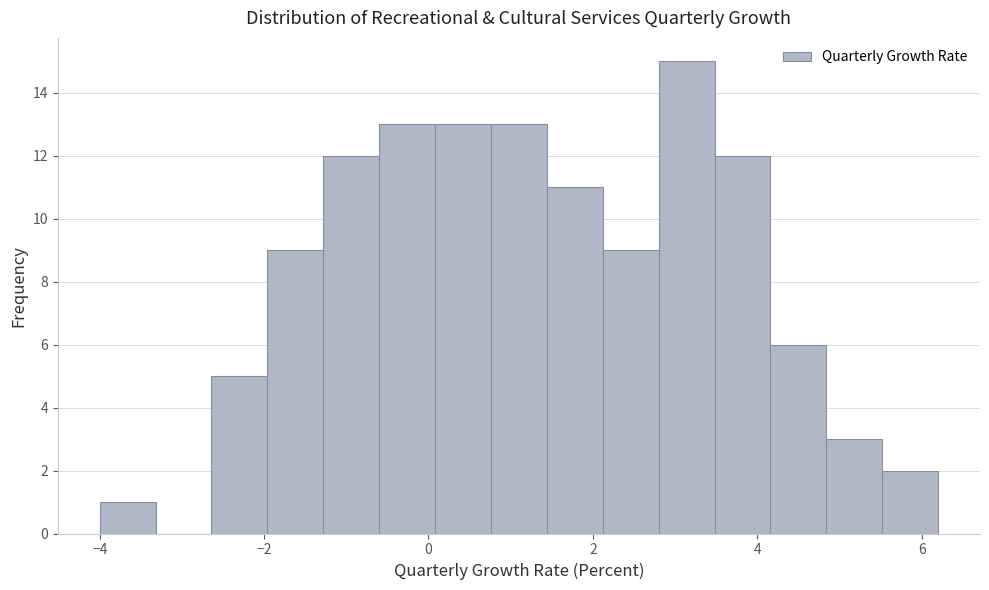

Read against the x-axis, roughly where is the centre of the tallest bar?

3.2